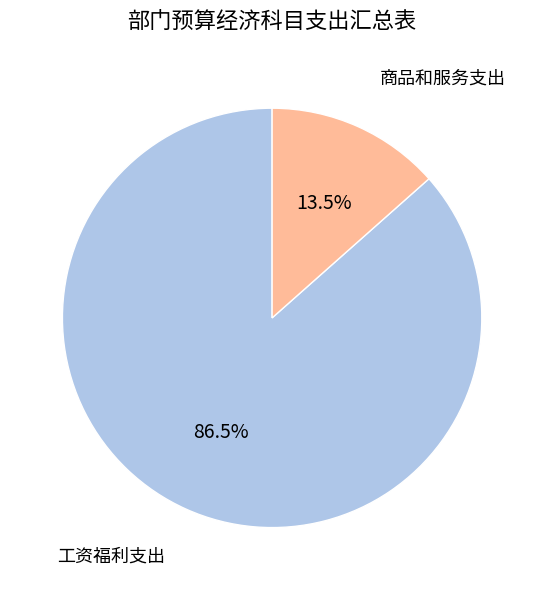

To the nearest percent, what is the average slice percentage?

50%